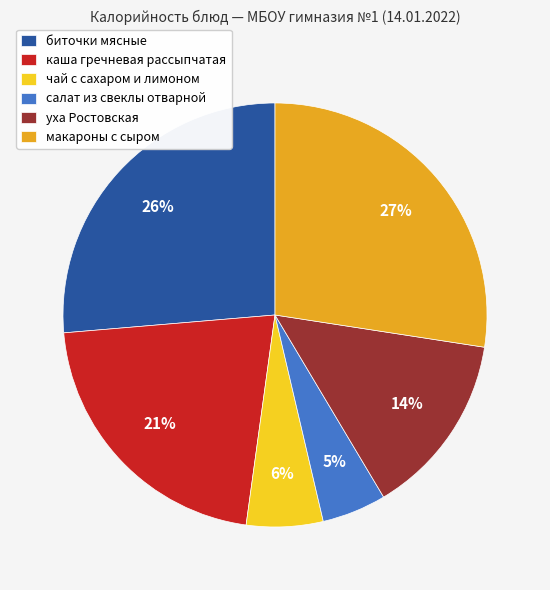

Count the number of slices in the pie.

6